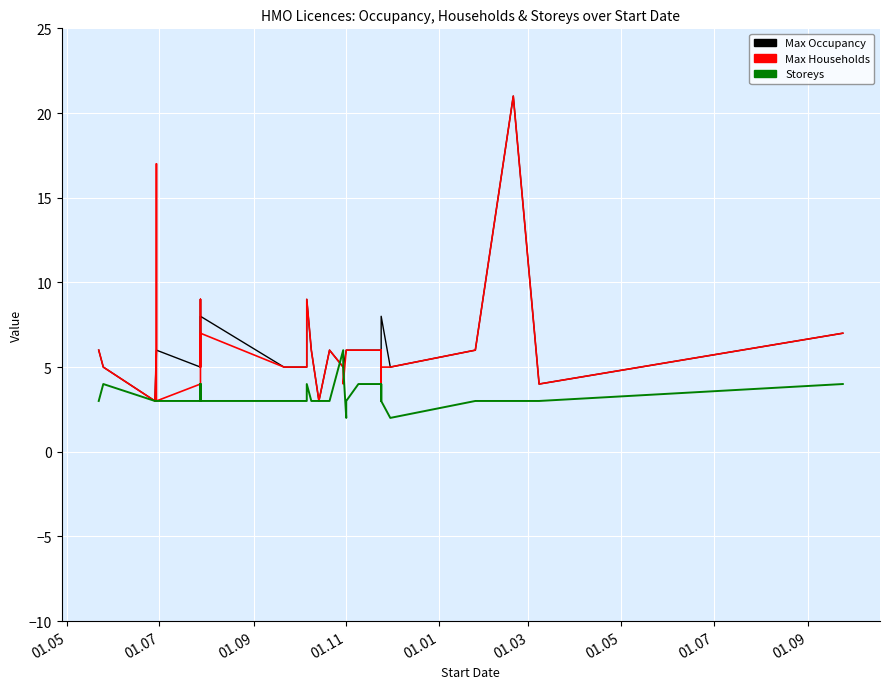

What are all the series names shown in the legend?

Max Occupancy, Max Households, Storeys